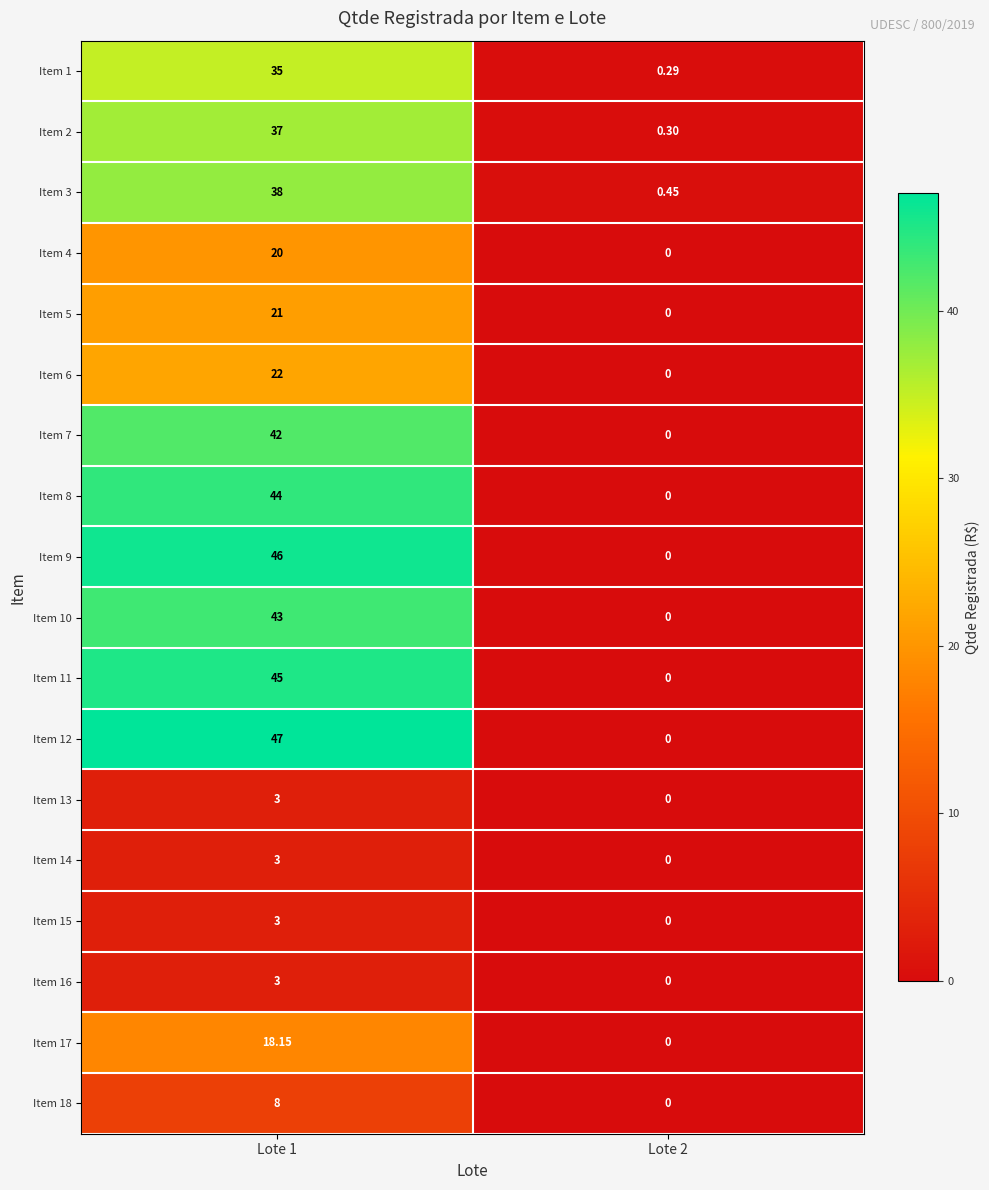

Is the value of Item 12 at Lote 1 greater than the value of Item 16 at Lote 2?

Yes